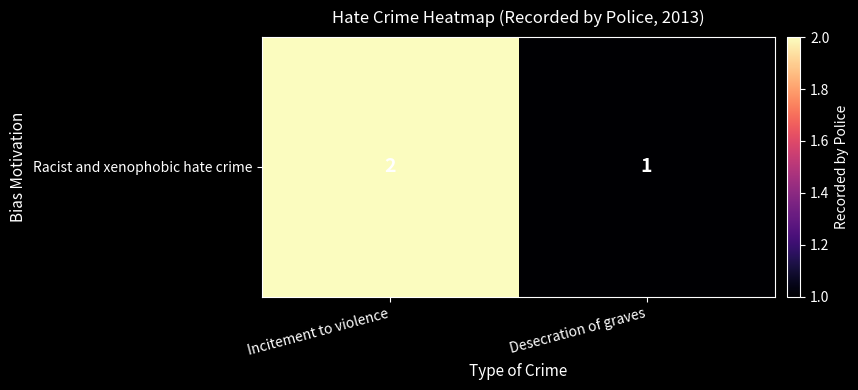

Reading left to right, list all the values displayed in this chart.

Incitement to violence=2	Desecration of graves=1